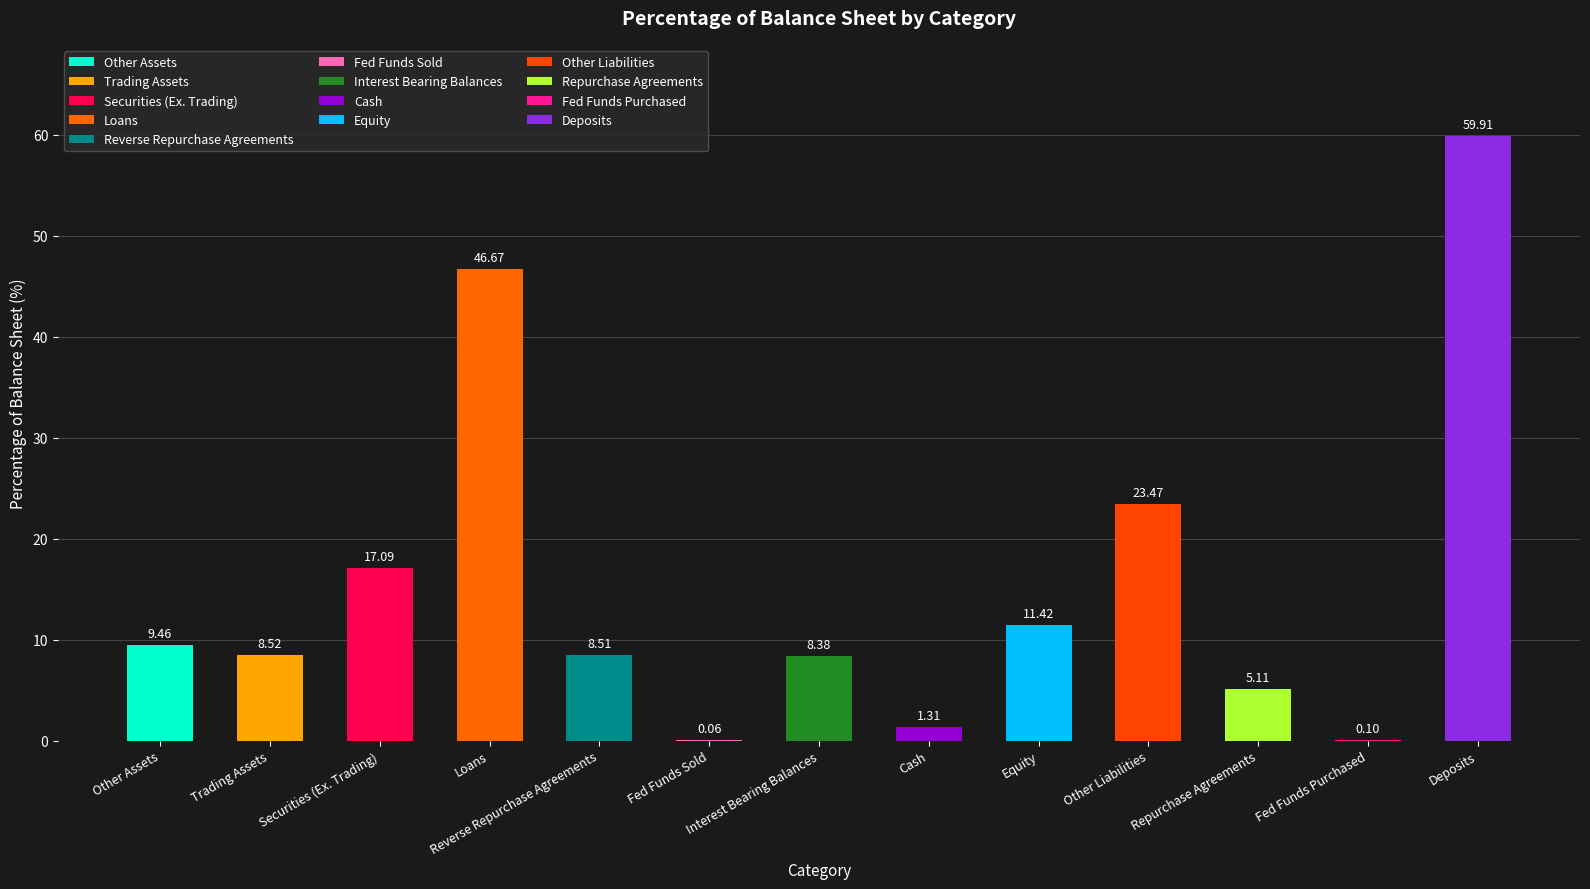

What position from the right is Reverse Repurchase Agreements?

9